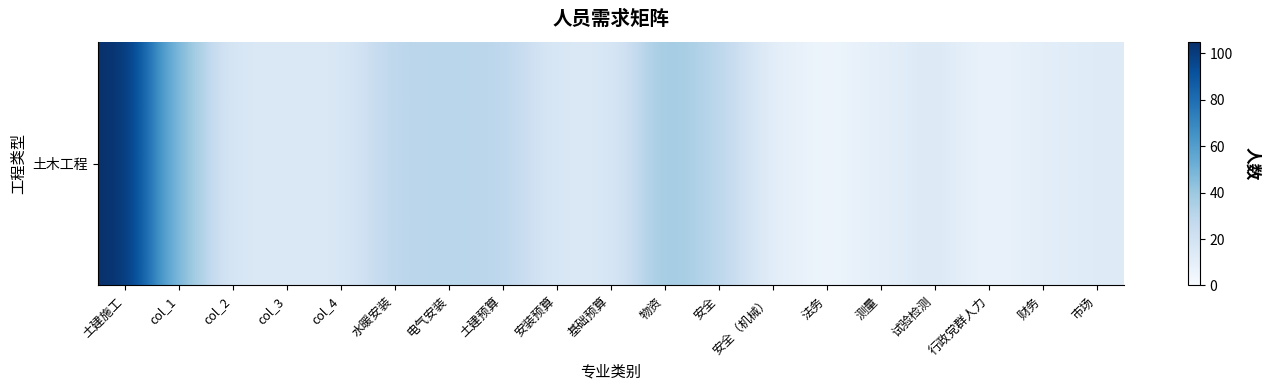

The chart shows a value of 68 at 物资. True or false?

False